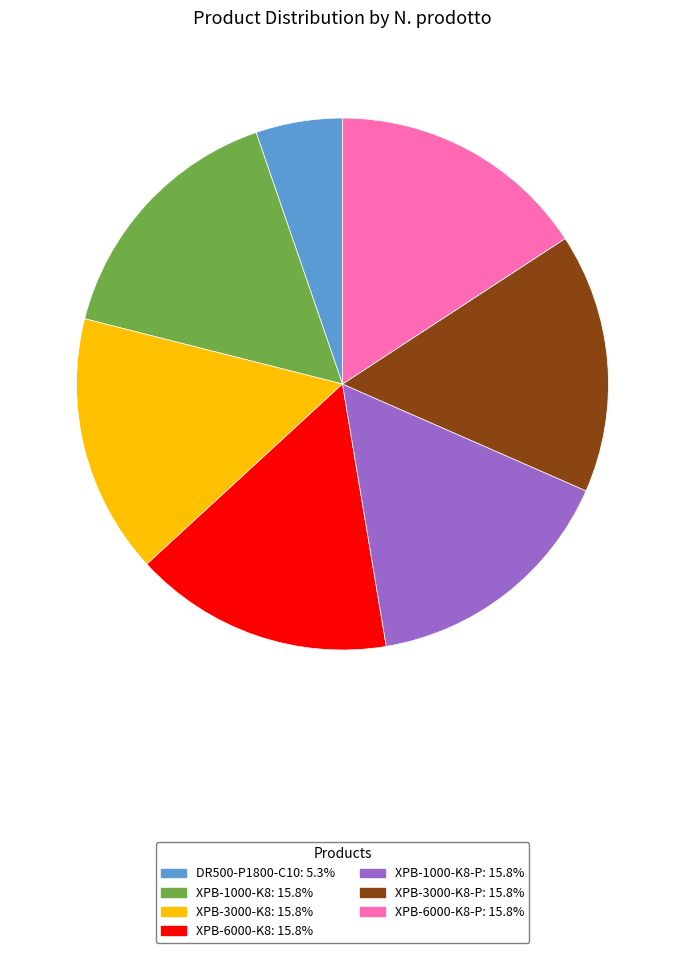

Is there a majority slice in this chart?

No